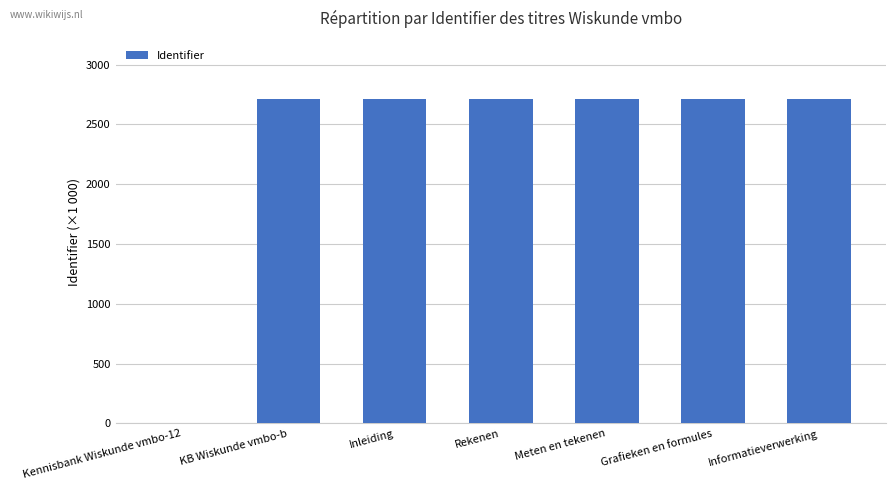

What is the maximum value shown in the chart?

2708.8